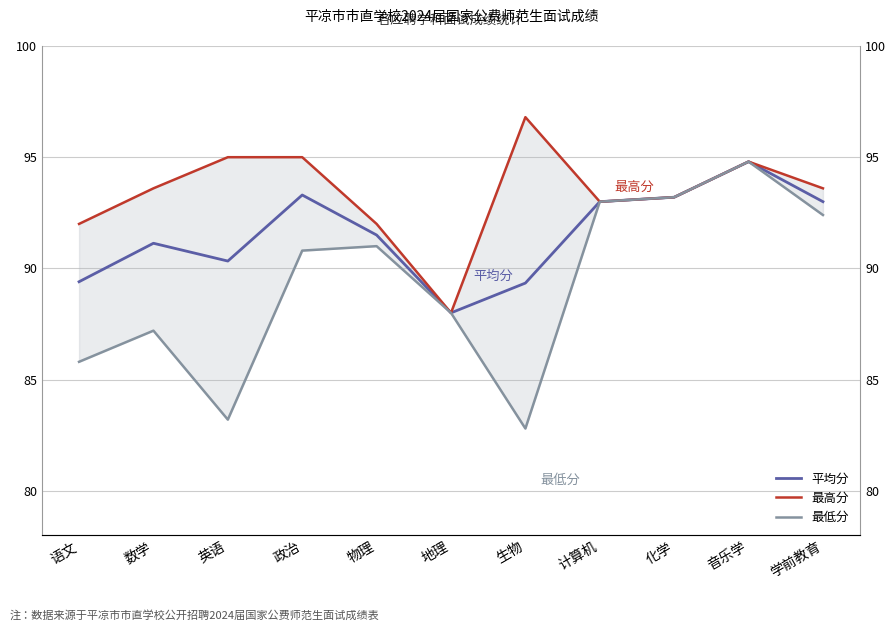

Between 语文 and 英语, which is larger?

英语